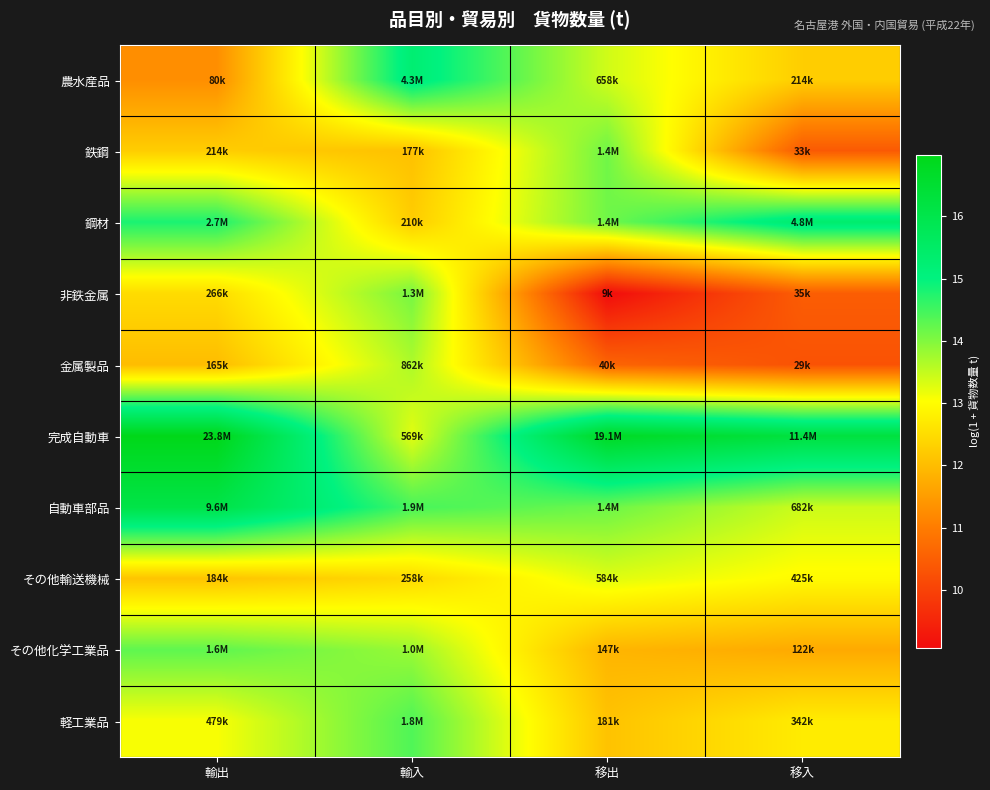

What is the total value across all series at 輸出?

135.4